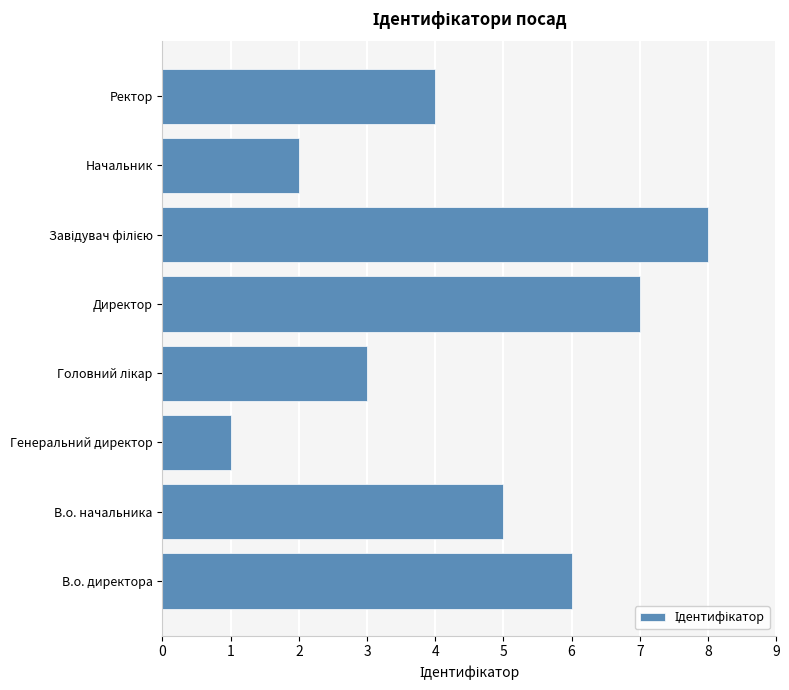

What is the greatest value displayed?

8